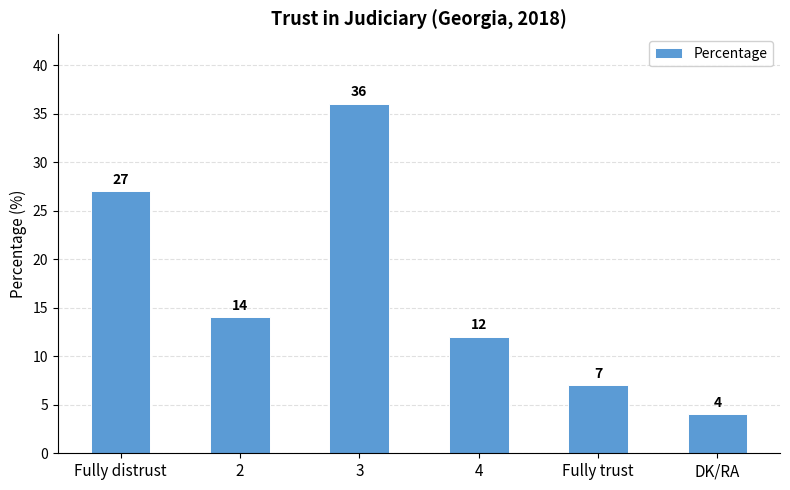

True or false: the data shows 7 at 4.

False